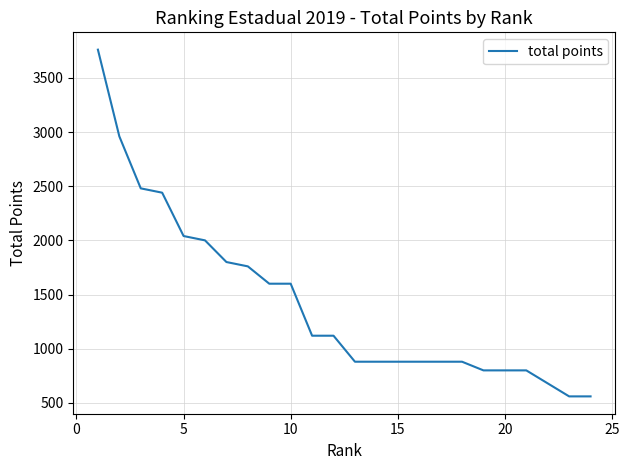

What is the difference between the maximum and minimum values?

3200